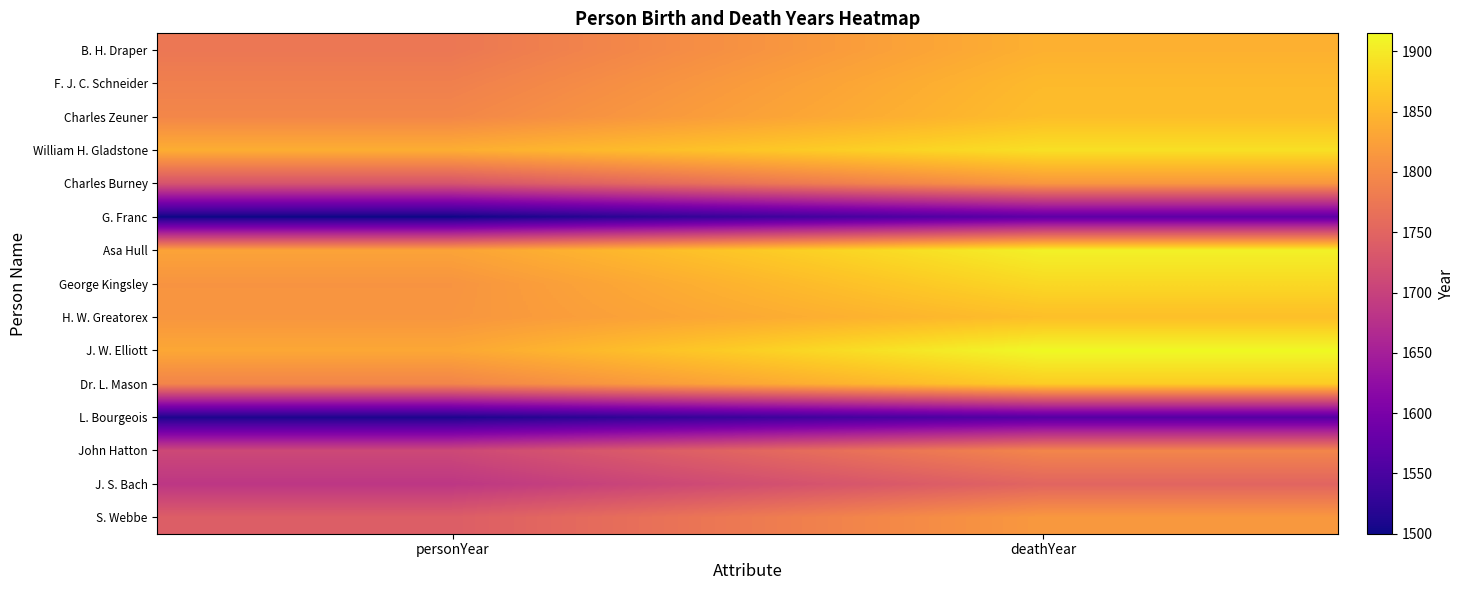

Rank the series at deathYear from lowest to highest value.

L. Bourgeois, G. Franc, J. S. Bach, John Hatton, Charles Burney, S. Webbe, B. H. Draper, F. J. C. Schneider, Charles Zeuner, H. W. Greatorex, Dr. L. Mason, George Kingsley, William H. Gladstone, Asa Hull, J. W. Elliott